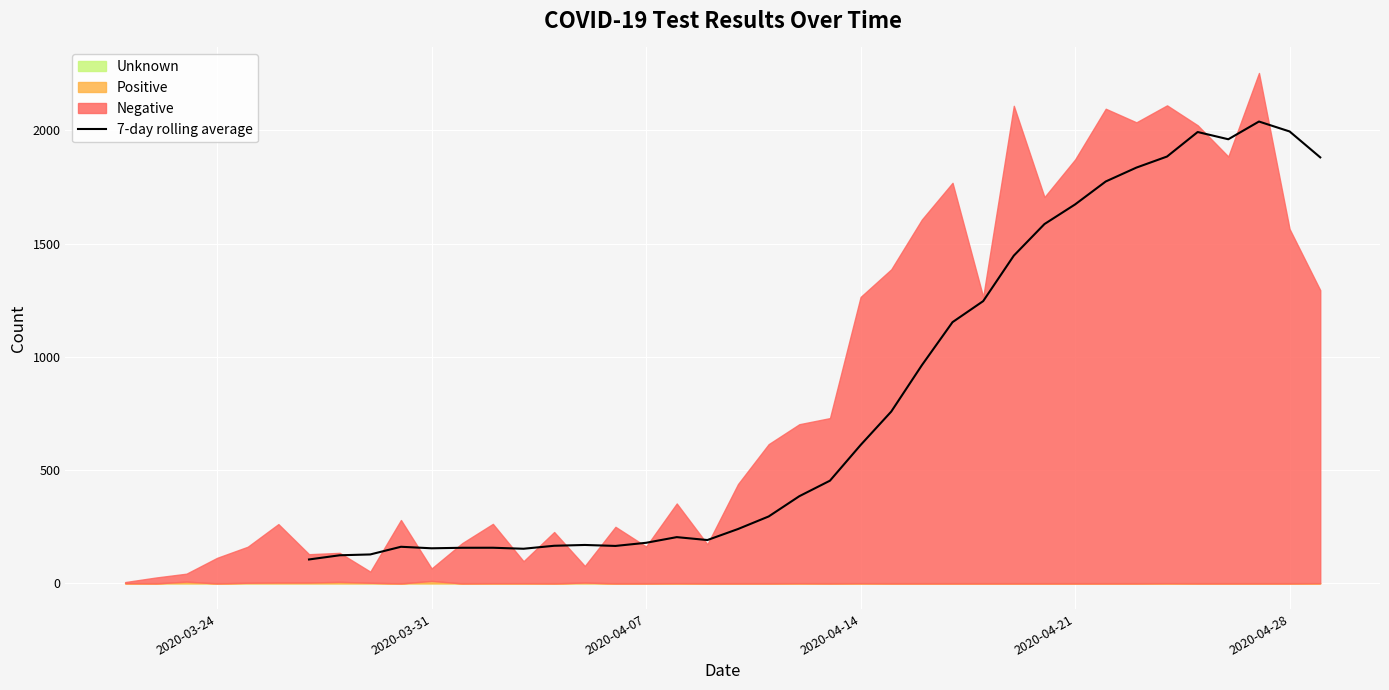

The value of 7-day rolling average at 2020-04-14 is 424.2. True or false?

False